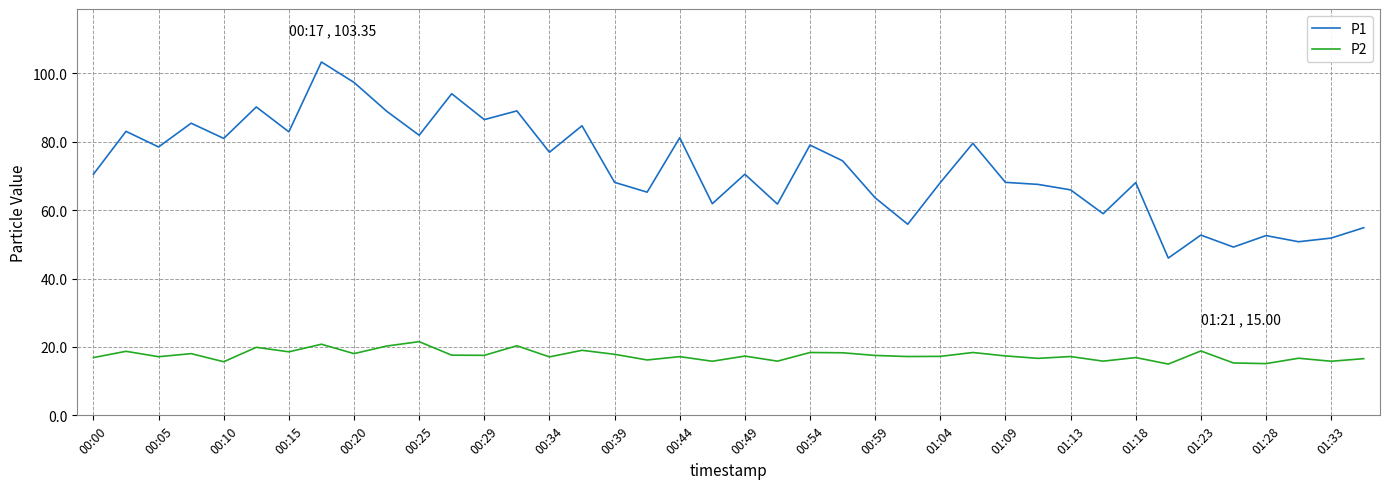

What is the minimum value shown in the chart?

15.0